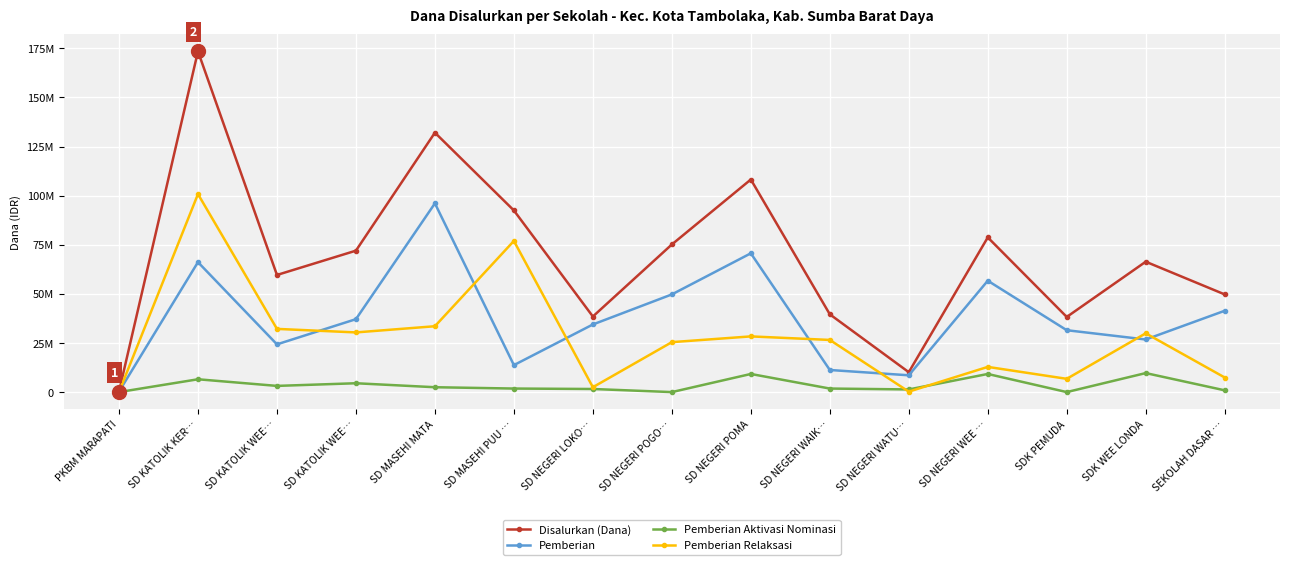

The value of Pemberian at SDK WEE LONDA is 26775000. True or false?

True